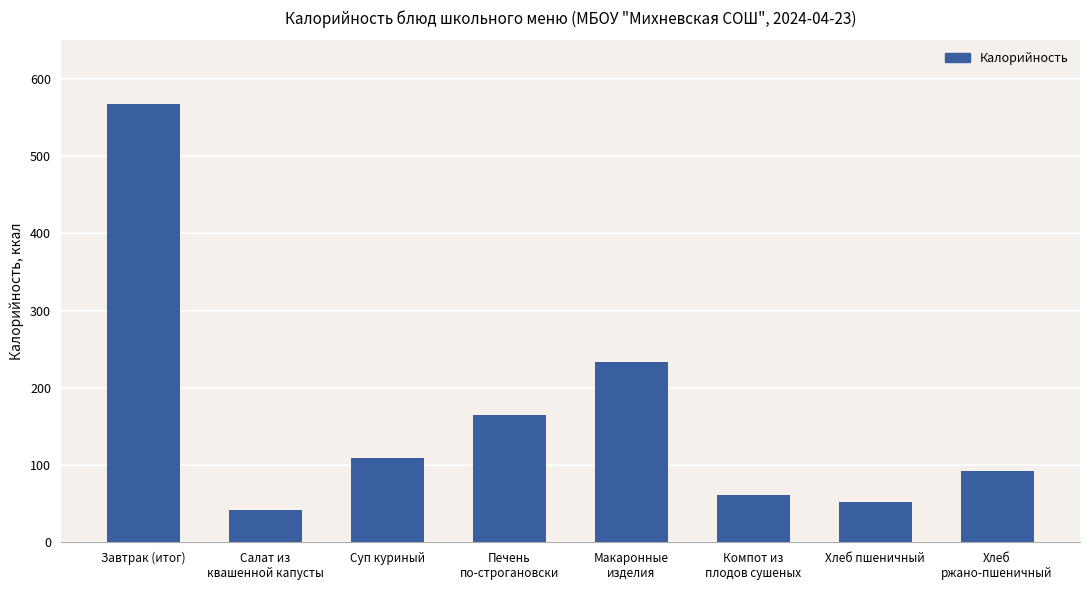

The chart shows a value of 42.0 at Салат из
квашенной капусты. True or false?

True